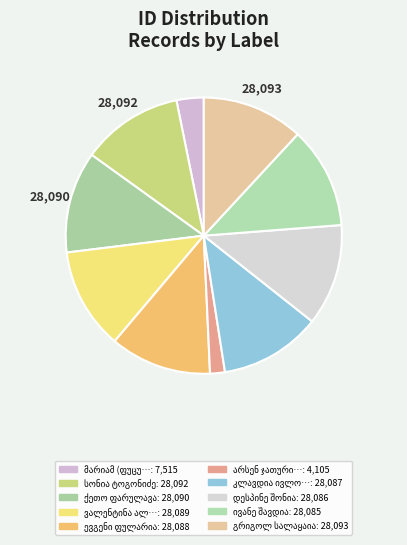

How many slices are in this pie chart?

10